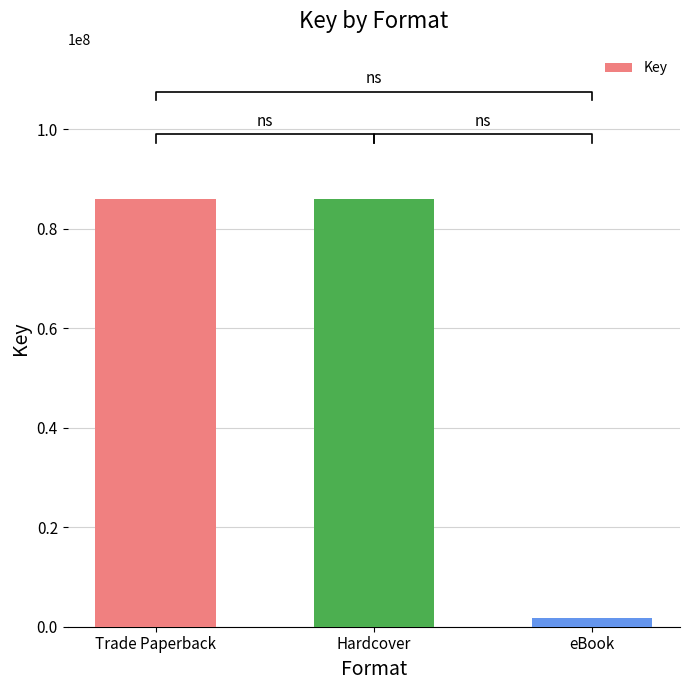

What is the change in value from Hardcover to eBook?

-84206427